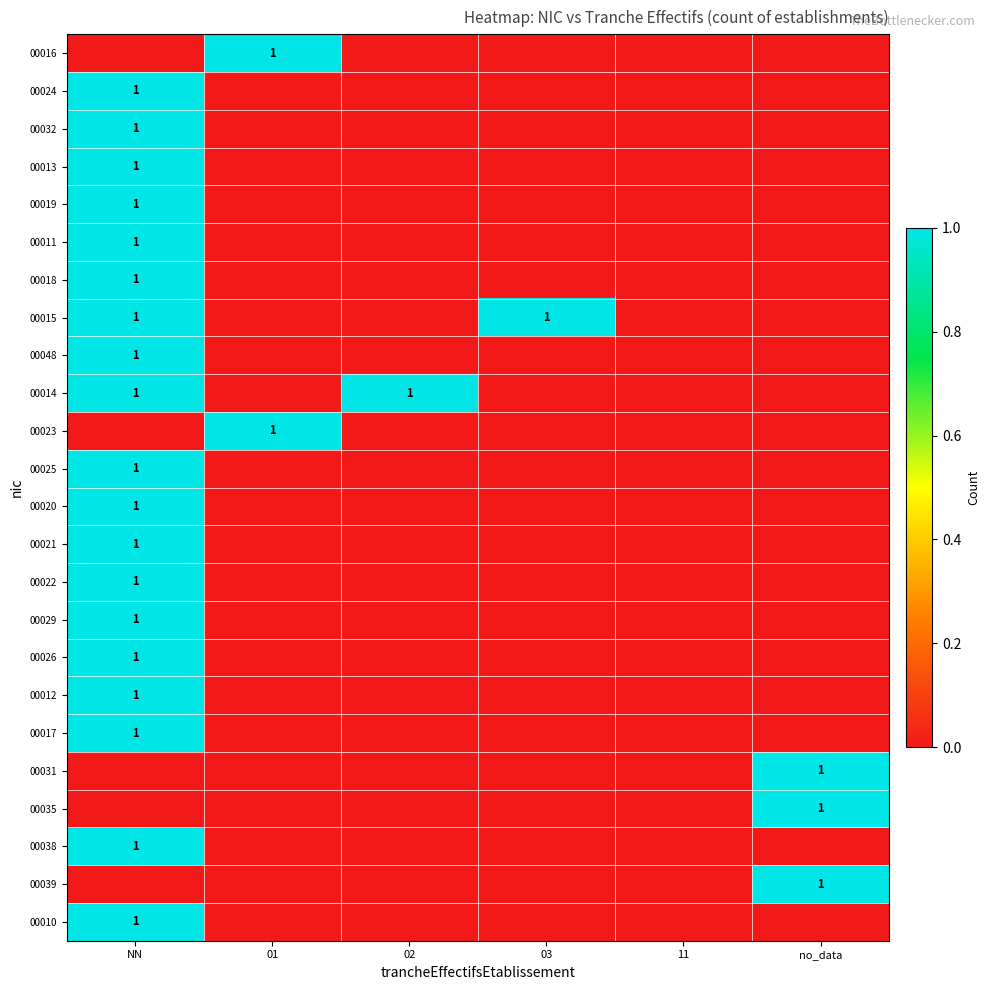

Is it true that 00011 equals 1 at NN?

True